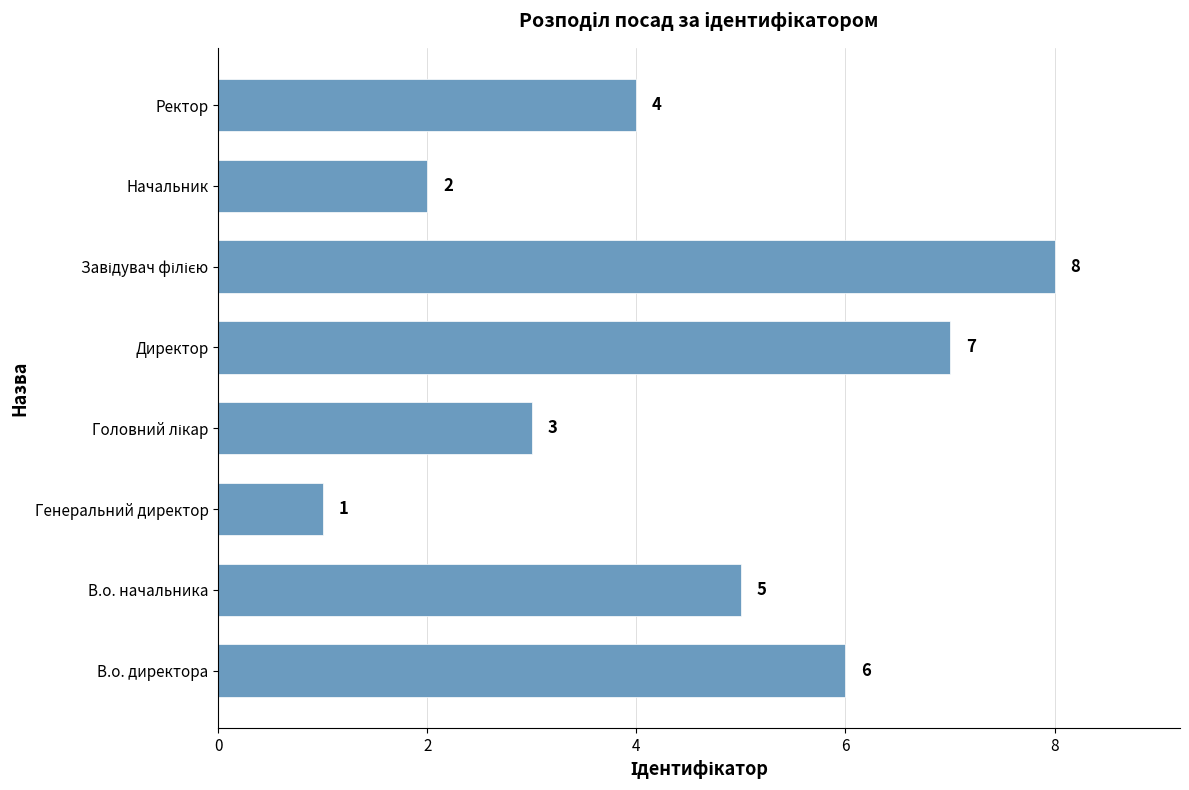

Reading top to bottom, list all the values displayed in this chart.

4	2	8	7	3	1	5	6